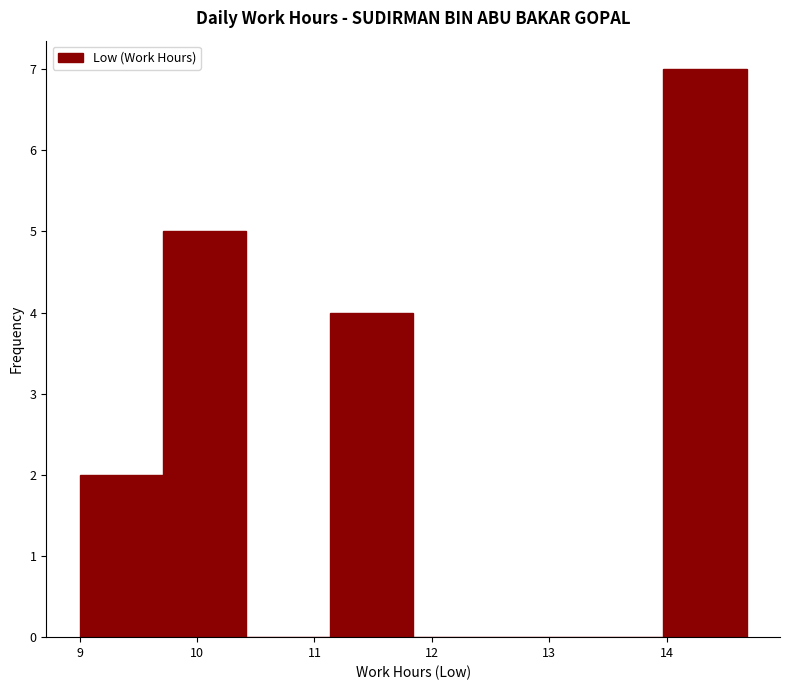

How tall is the bar that spans 9.71 to 10.42 on the x-axis? Neither the bar edges nor the heights are printed on the chart, so give them approximately, as read against the axes.

5